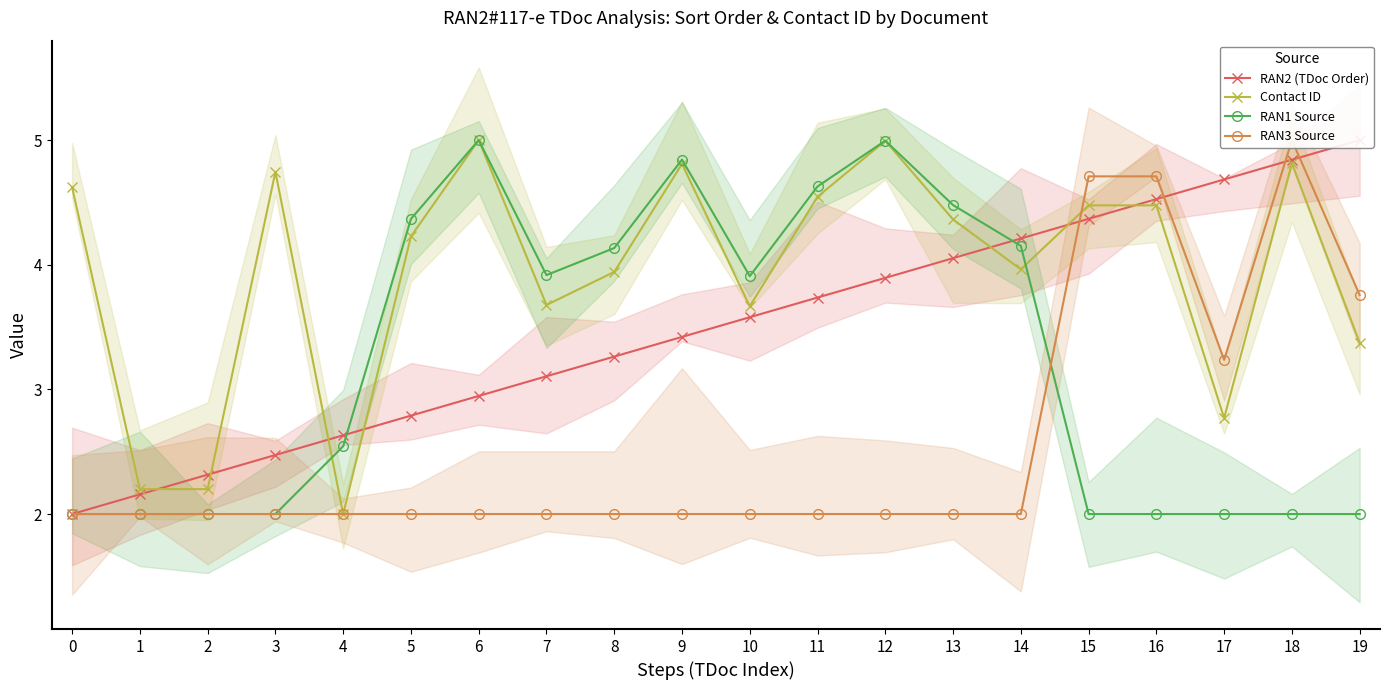

Which series ends up on top after the final intersection of RAN2 (TDoc Order) and Contact ID?

RAN2 (TDoc Order)